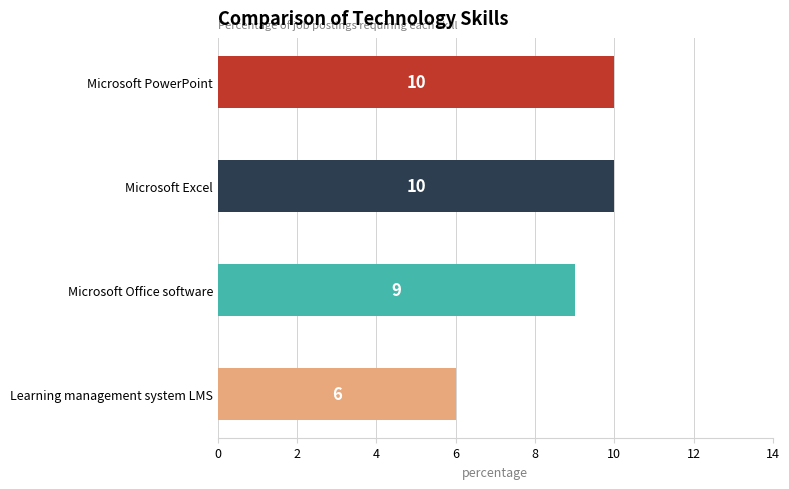

What is the sum of all values?

35